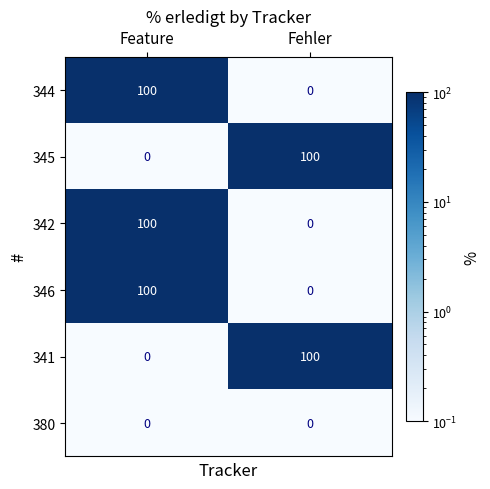

Reading left to right, transcribe all the data shown in this chart.

344: 100	0
345: 0	100
342: 100	0
346: 100	0
341: 0	100
380: 0	0